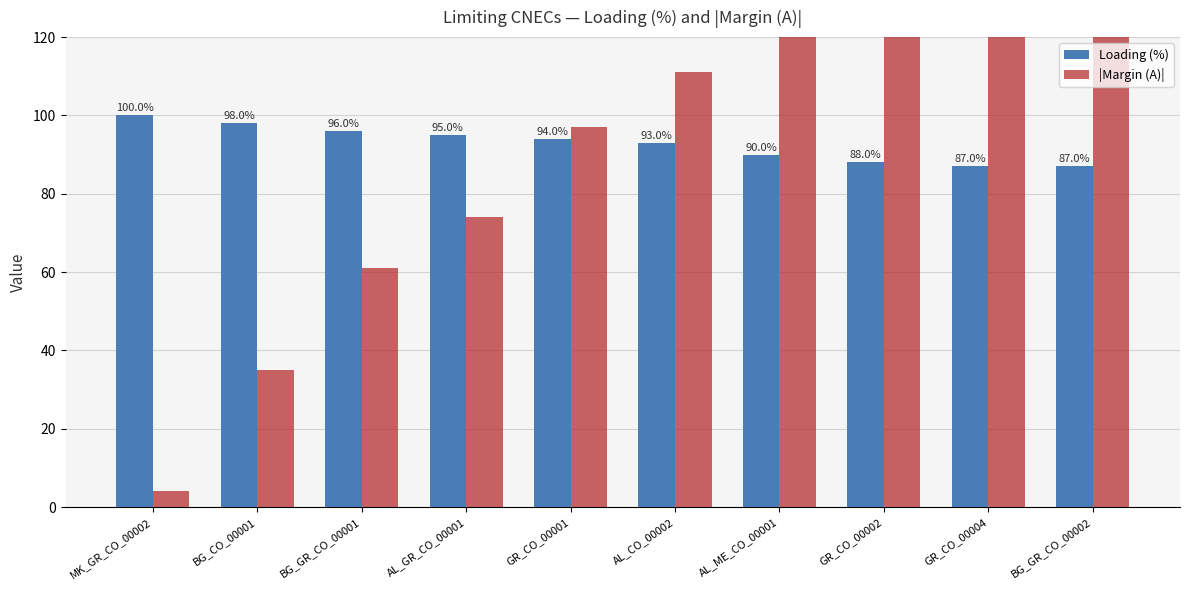

What is the difference between the highest and lowest values at AL_GR_CO_00001?

21